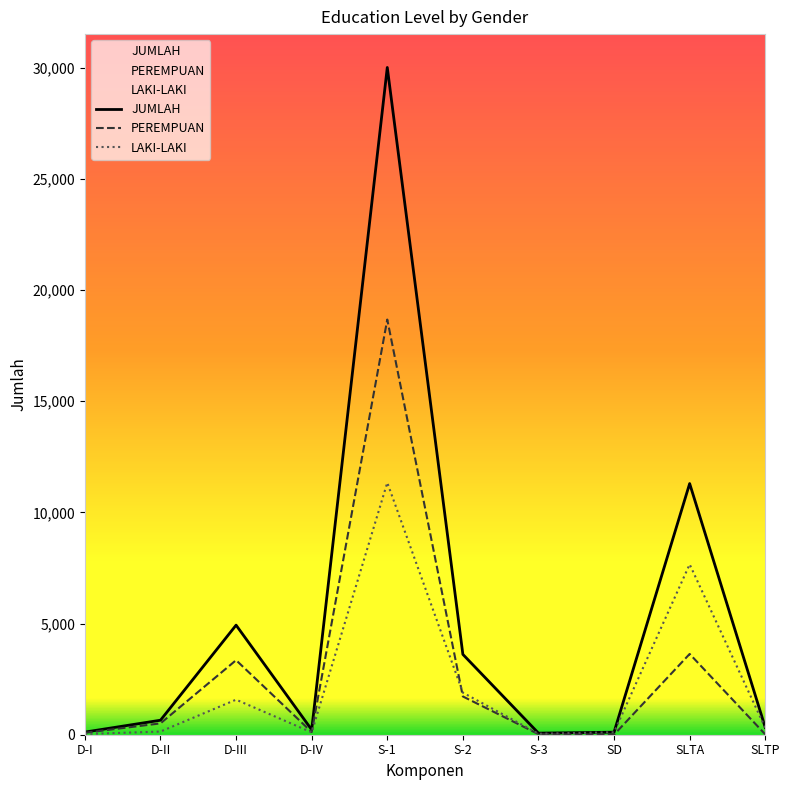

What is the label of the 6th point from the left?

S-2